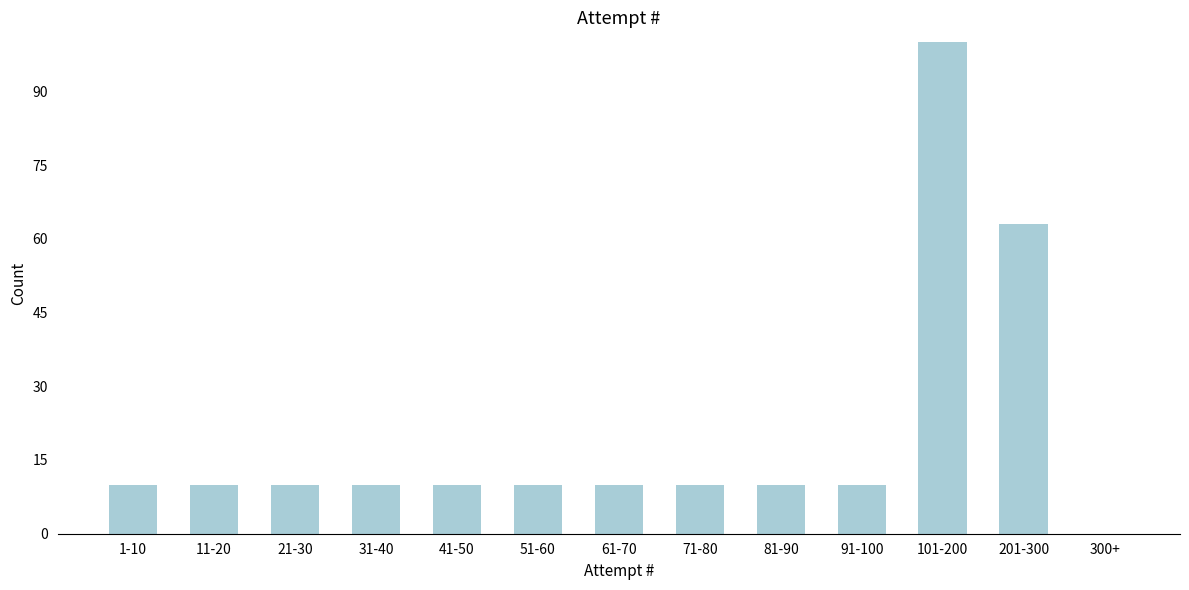

Reading right to left, extract all data points from this chart.

300+=0	201-300=63	101-200=100	91-100=10	81-90=10	71-80=10	61-70=10	51-60=10	41-50=10	31-40=10	21-30=10	11-20=10	1-10=10